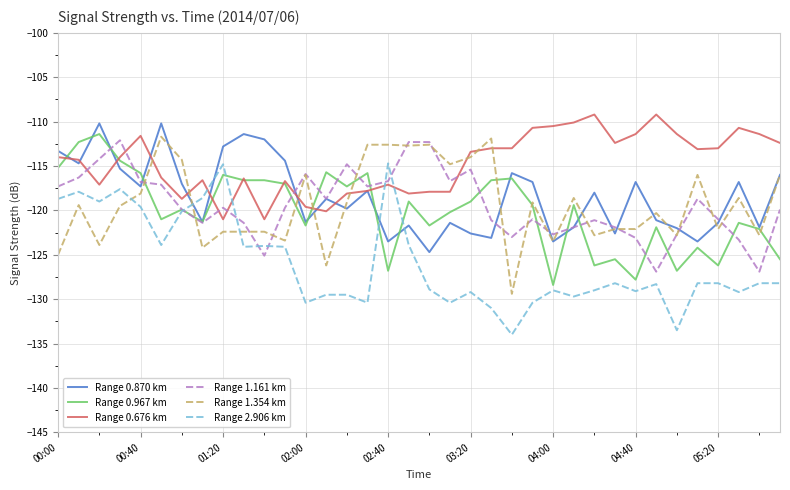

Is this an area chart (filled region under the line)?

No